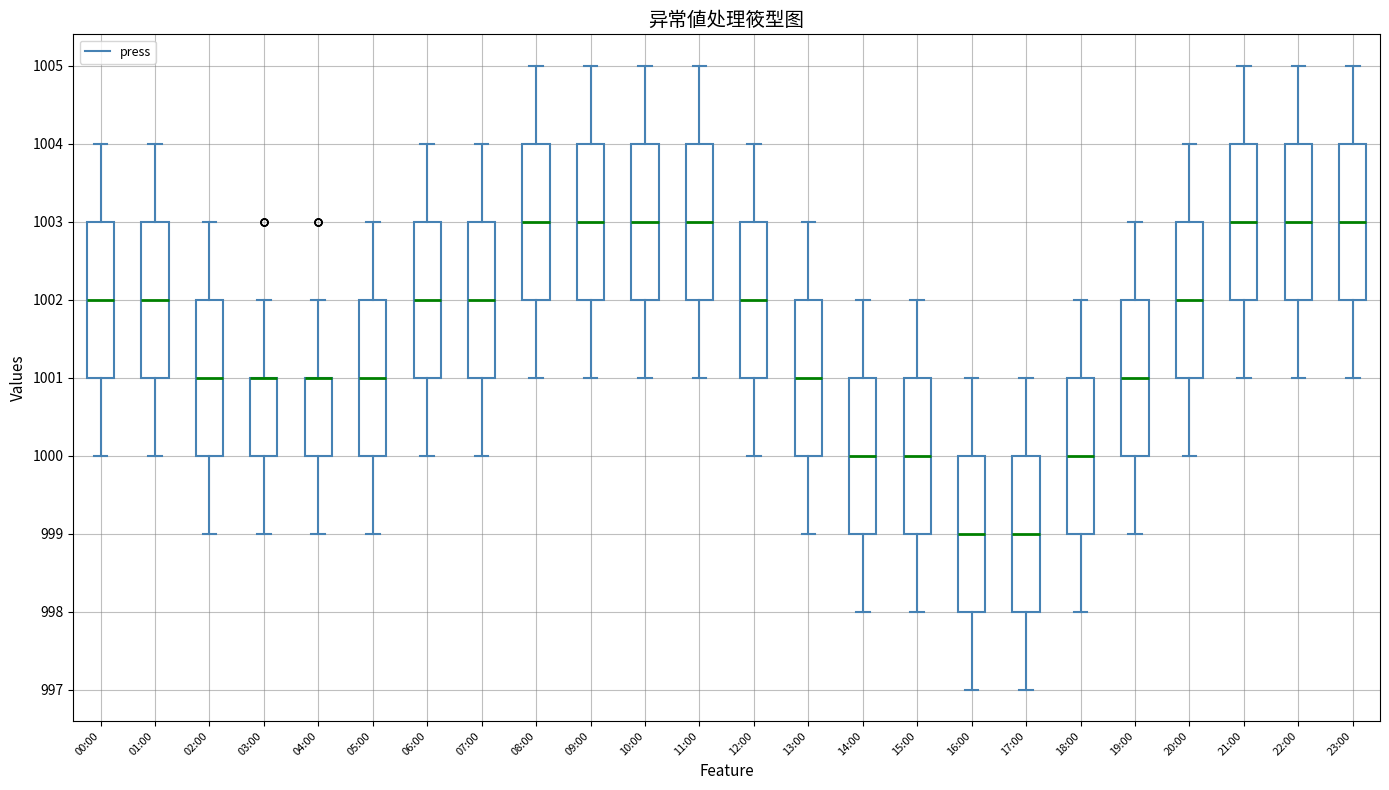

Reading left to right, transcribe this box plot: for each box, give where its median line is, the range the box spans, and where its two whiskers end, as read against the y-axis. The values are not printed on the chart, so give them approximately, as read against the axis.

00:00: median 1002, box 1001 to 1003, whiskers 1000 to 1004
01:00: median 1002, box 1001 to 1003, whiskers 1000 to 1004
02:00: median 1001, box 1000 to 1002, whiskers 999 to 1003
03:00: median 1001 (drawn on the box's upper edge), box 1000 to 1001, whiskers 999 to 1002
04:00: median 1001 (drawn on the box's upper edge), box 1000 to 1001, whiskers 999 to 1002
05:00: median 1001, box 1000 to 1002, whiskers 999 to 1003
06:00: median 1002, box 1001 to 1003, whiskers 1000 to 1004
07:00: median 1002, box 1001 to 1003, whiskers 1000 to 1004
08:00: median 1003, box 1002 to 1004, whiskers 1001 to 1005
09:00: median 1003, box 1002 to 1004, whiskers 1001 to 1005
10:00: median 1003, box 1002 to 1004, whiskers 1001 to 1005
11:00: median 1003, box 1002 to 1004, whiskers 1001 to 1005
12:00: median 1002, box 1001 to 1003, whiskers 1000 to 1004
13:00: median 1001, box 1000 to 1002, whiskers 999 to 1003
14:00: median 1000, box 999 to 1001, whiskers 998 to 1002
15:00: median 1000, box 999 to 1001, whiskers 998 to 1002
16:00: median 999, box 998 to 1000, whiskers 997 to 1001
17:00: median 999, box 998 to 1000, whiskers 997 to 1001
18:00: median 1000, box 999 to 1001, whiskers 998 to 1002
19:00: median 1001, box 1000 to 1002, whiskers 999 to 1003
20:00: median 1002, box 1001 to 1003, whiskers 1000 to 1004
21:00: median 1003, box 1002 to 1004, whiskers 1001 to 1005
22:00: median 1003, box 1002 to 1004, whiskers 1001 to 1005
23:00: median 1003, box 1002 to 1004, whiskers 1001 to 1005